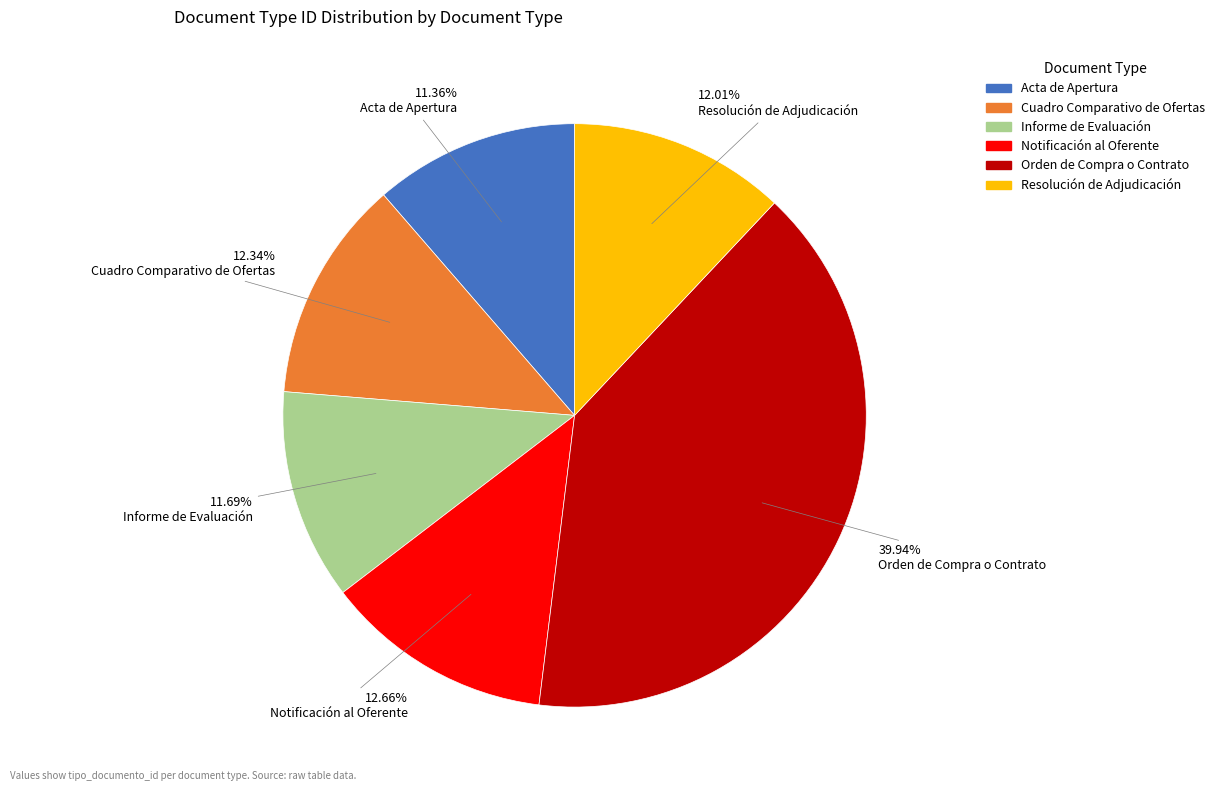

The Resolución de Adjudicación slice represents 12% of the pie. True or false?

True